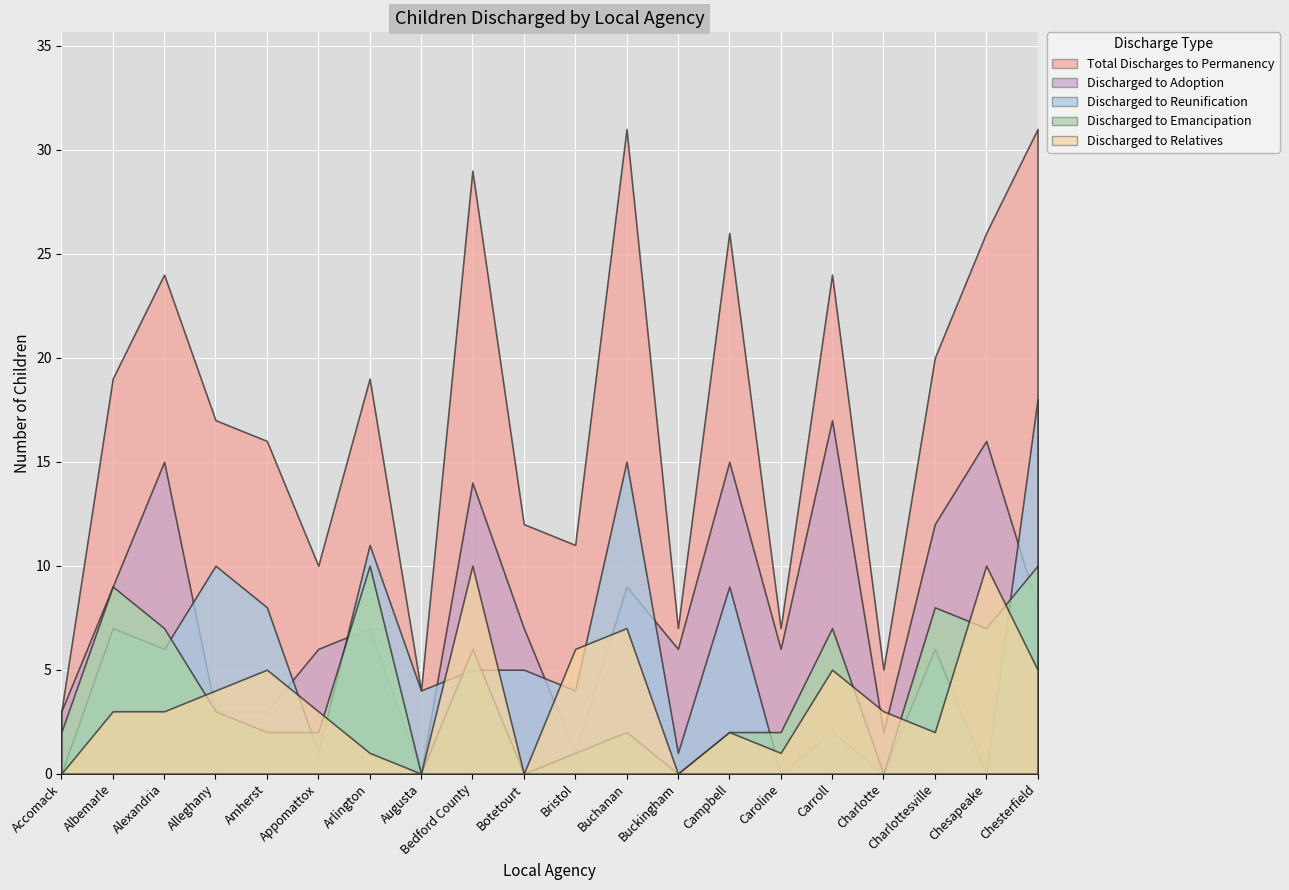

The value of Total Discharges to Permanency at Amherst is 16. True or false?

True